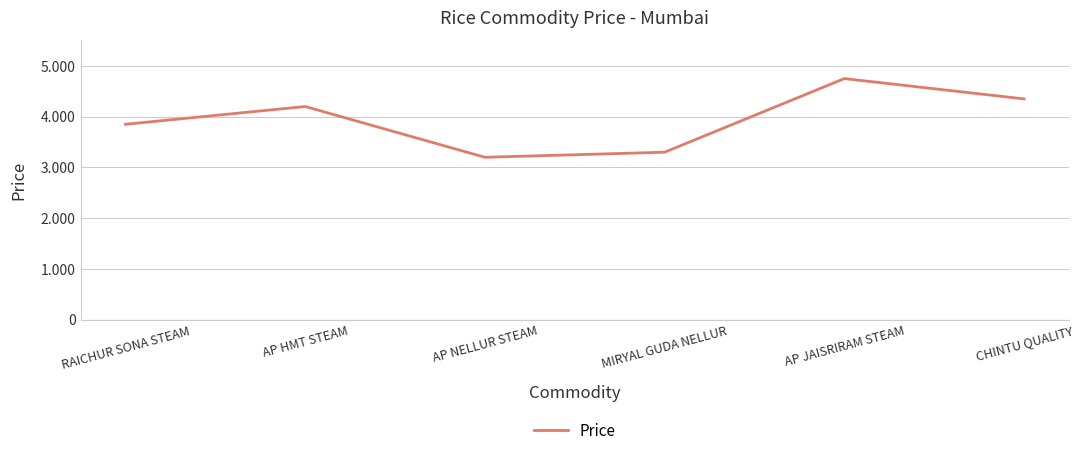

At which category does the data reach its first local valley?

AP NELLUR STEAM